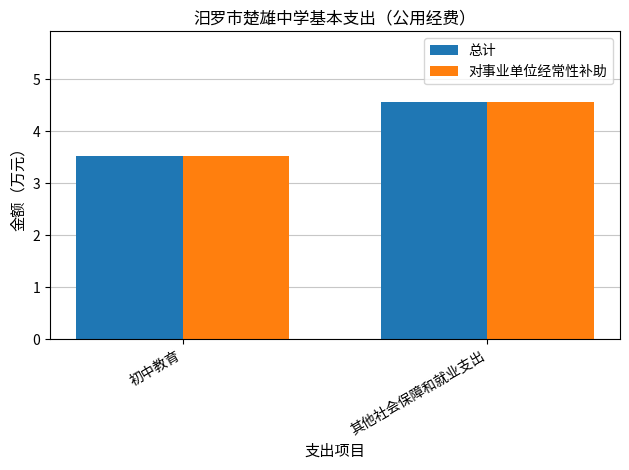

The value of 对事业单位经常性补助 at 初中教育 is 3.5. True or false?

True